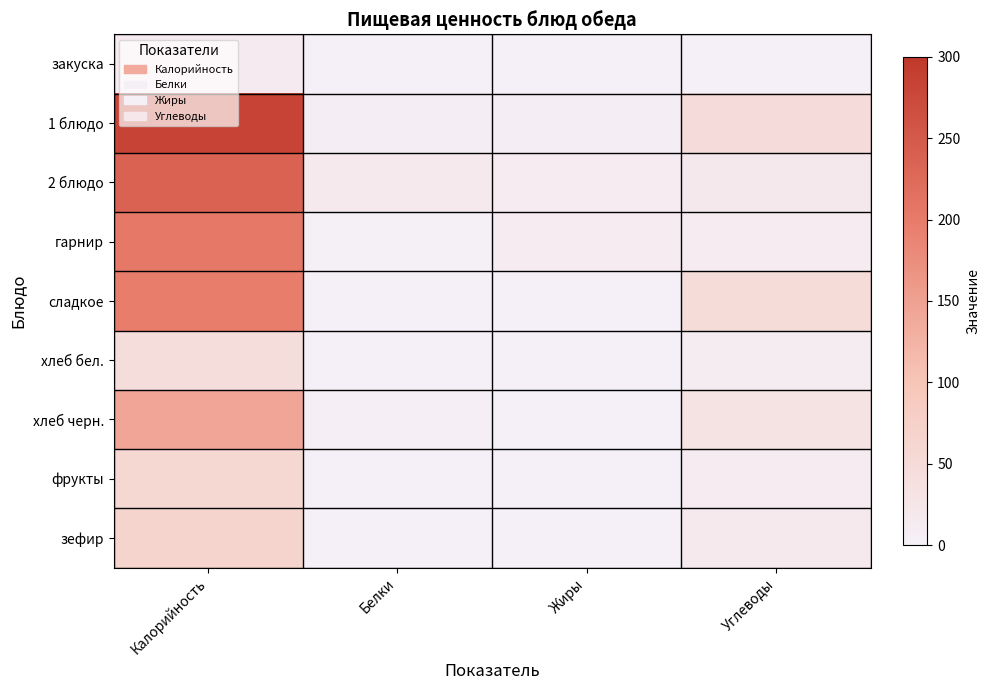

What is the difference between the highest and lowest values at Углеводы?

47.0